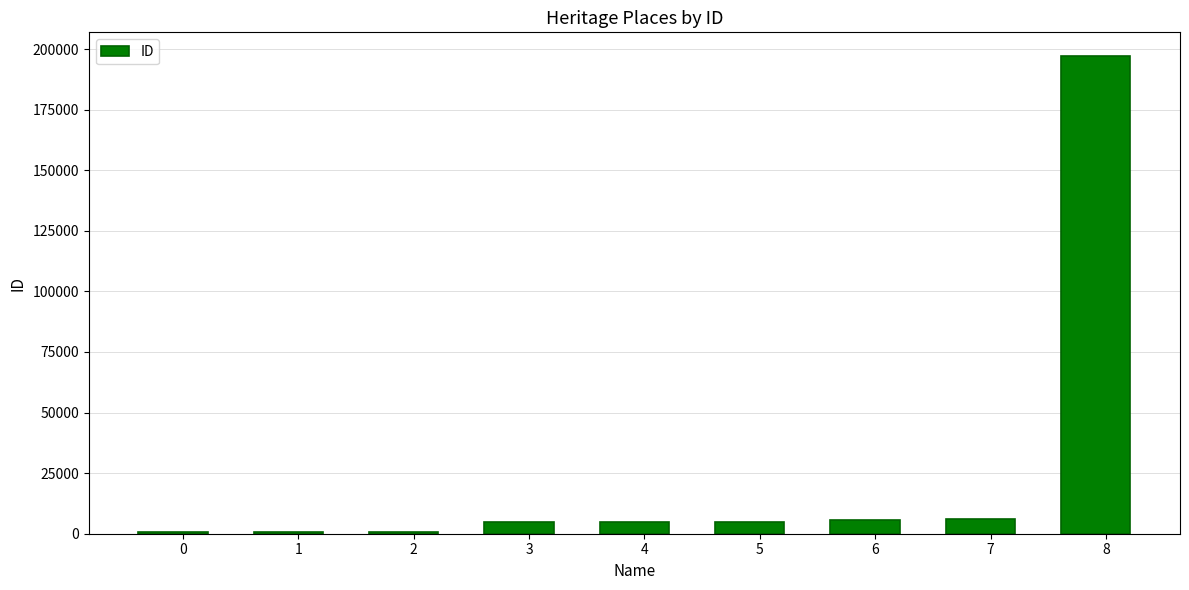

How many bars are there in total?

9